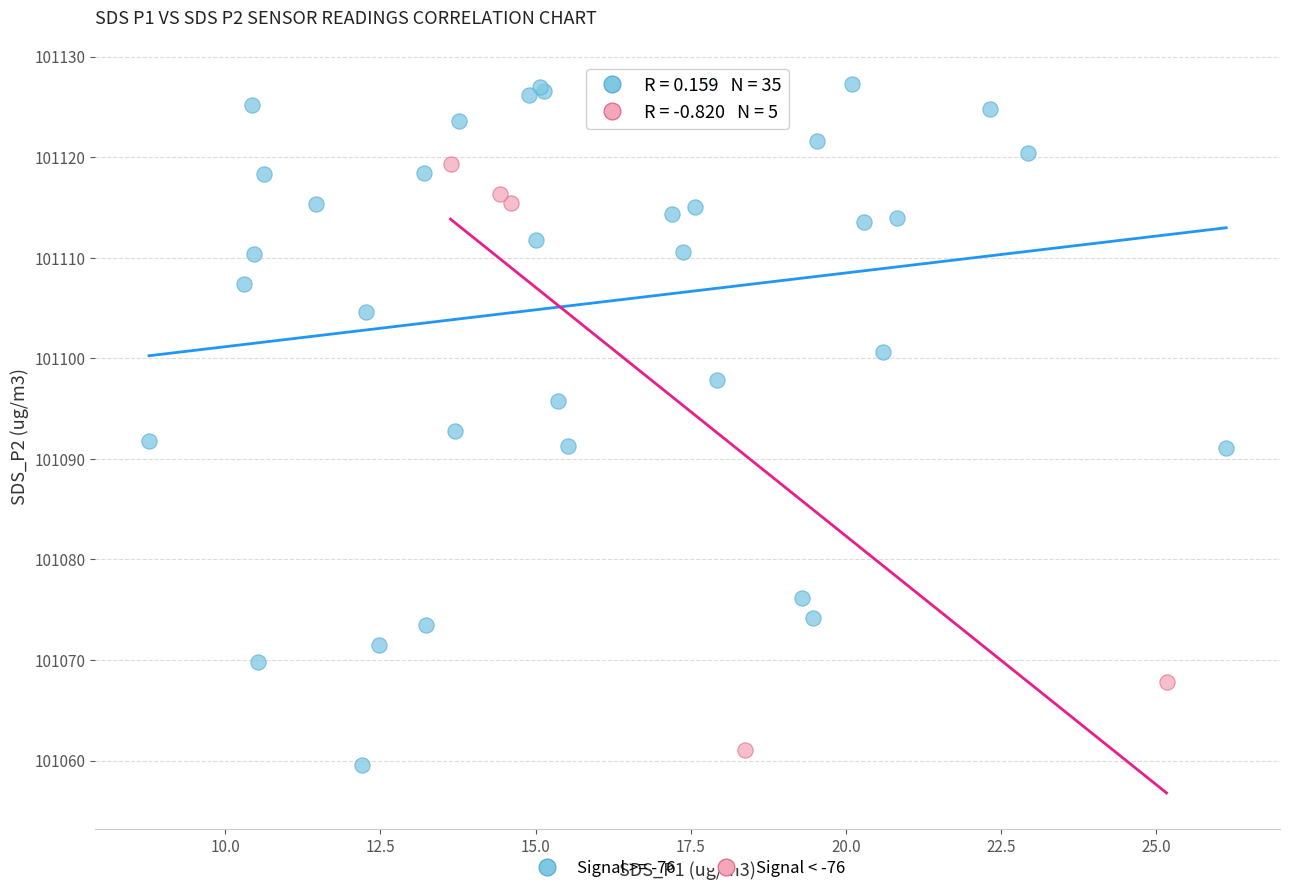

Which series reaches the maximum Y coordinate?

Signal >= -76